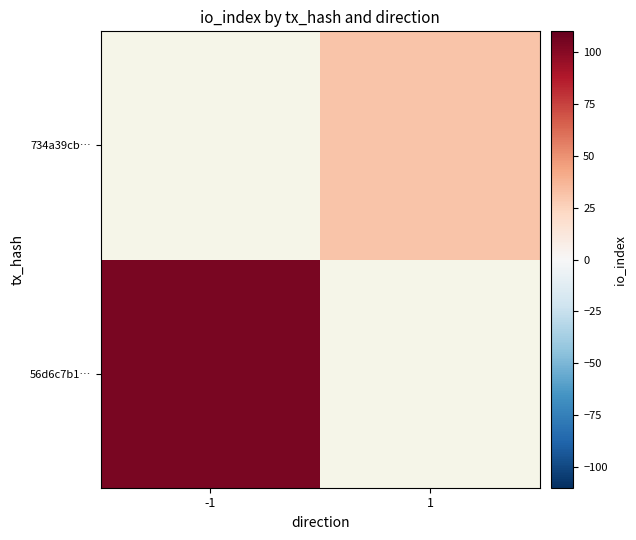

Between -1 and 1, which is larger?

1